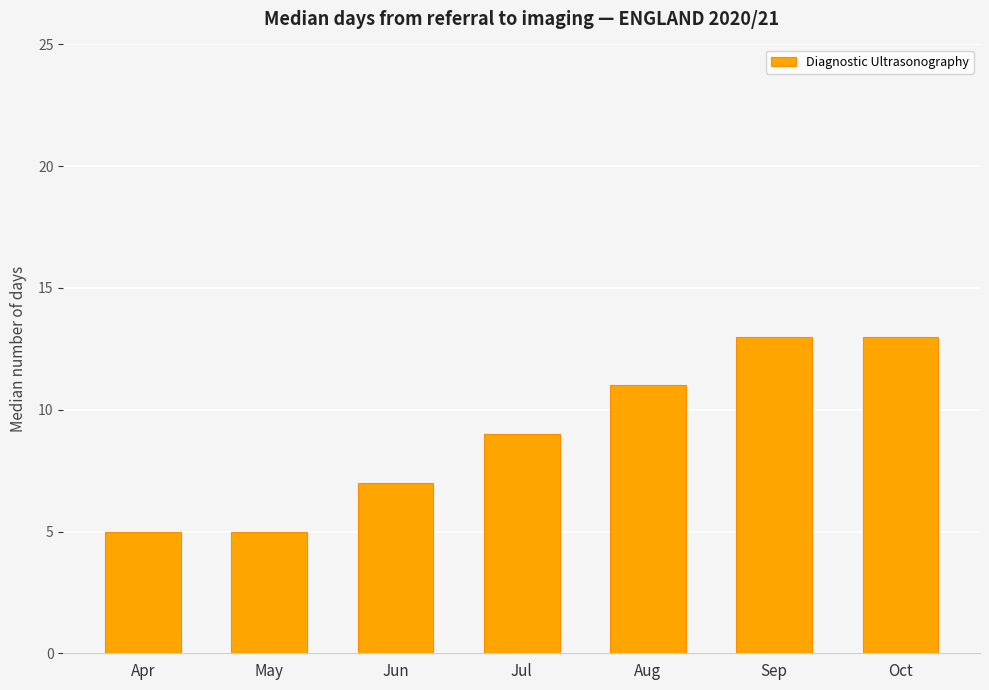

Is it true that the value at Sep is 20?

False